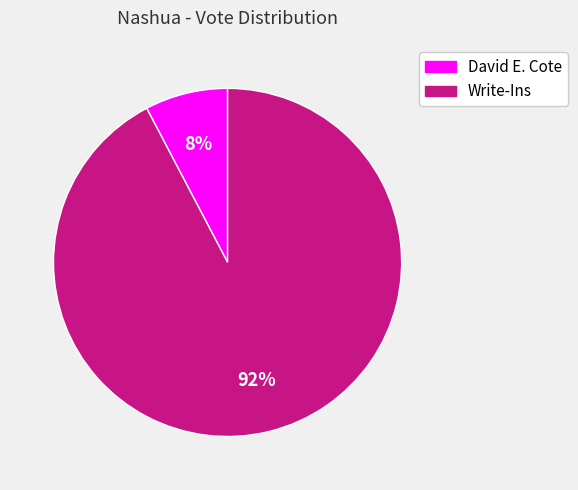

To the nearest percent, what is the average slice percentage?

50%